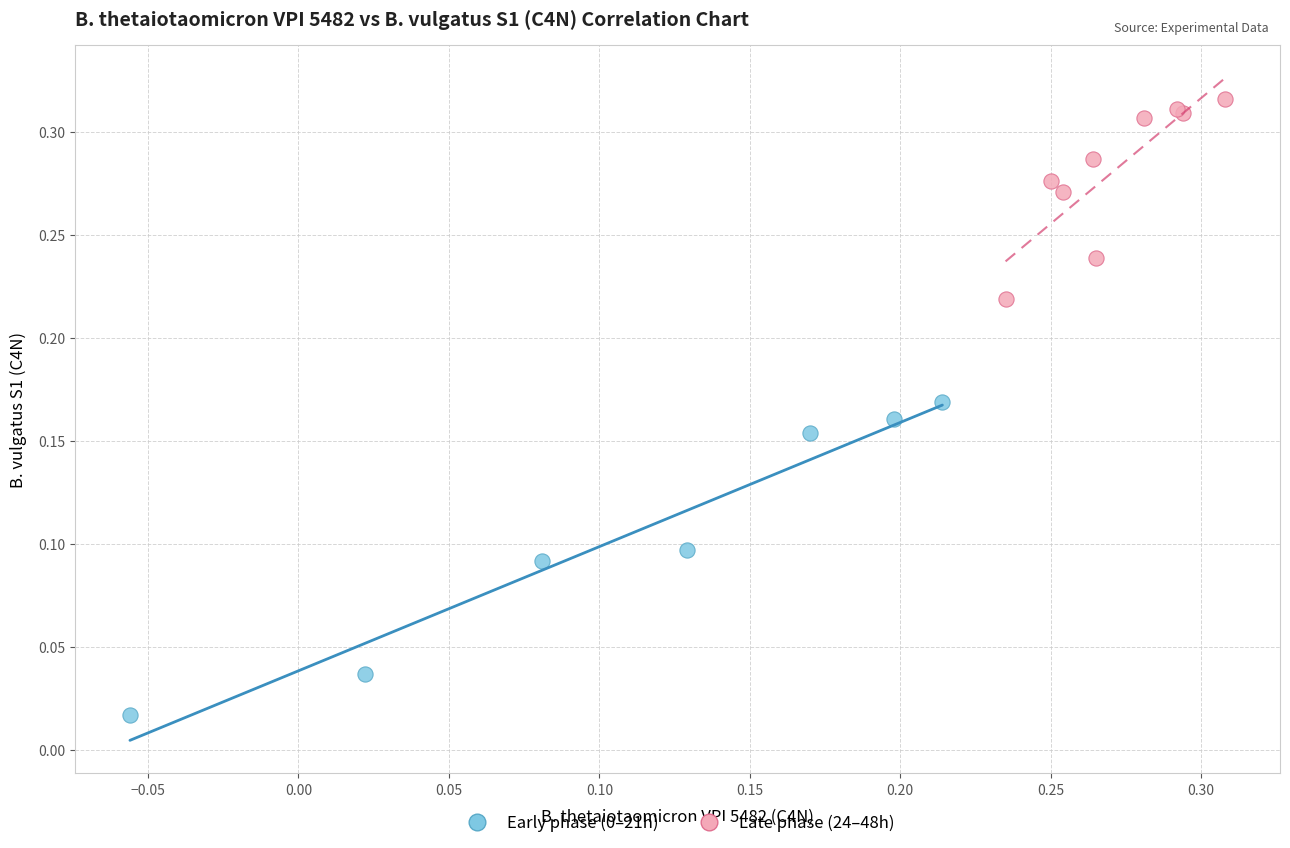

Which series reaches the maximum Y coordinate?

Late phase (24–48h)